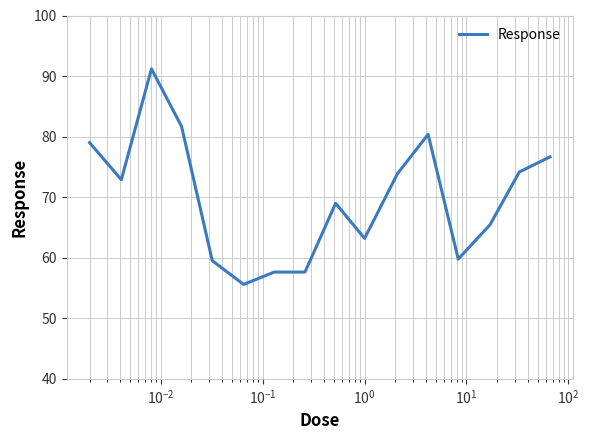

What is the difference between the maximum and minimum values?

35.6